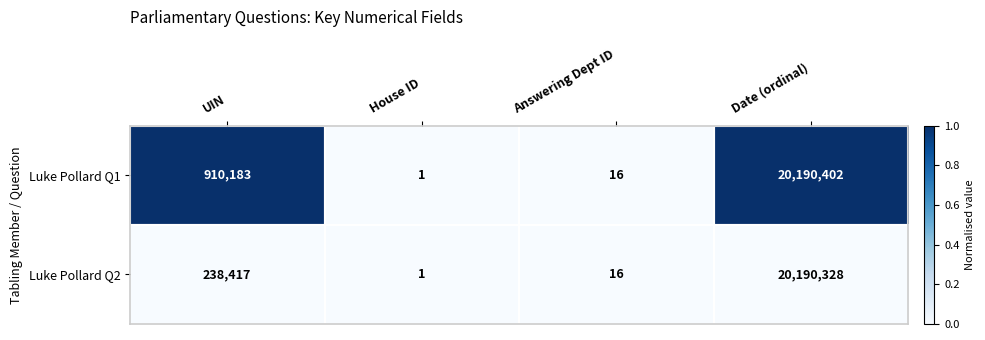

Which series has the largest total across all categories?

Luke Pollard Q1